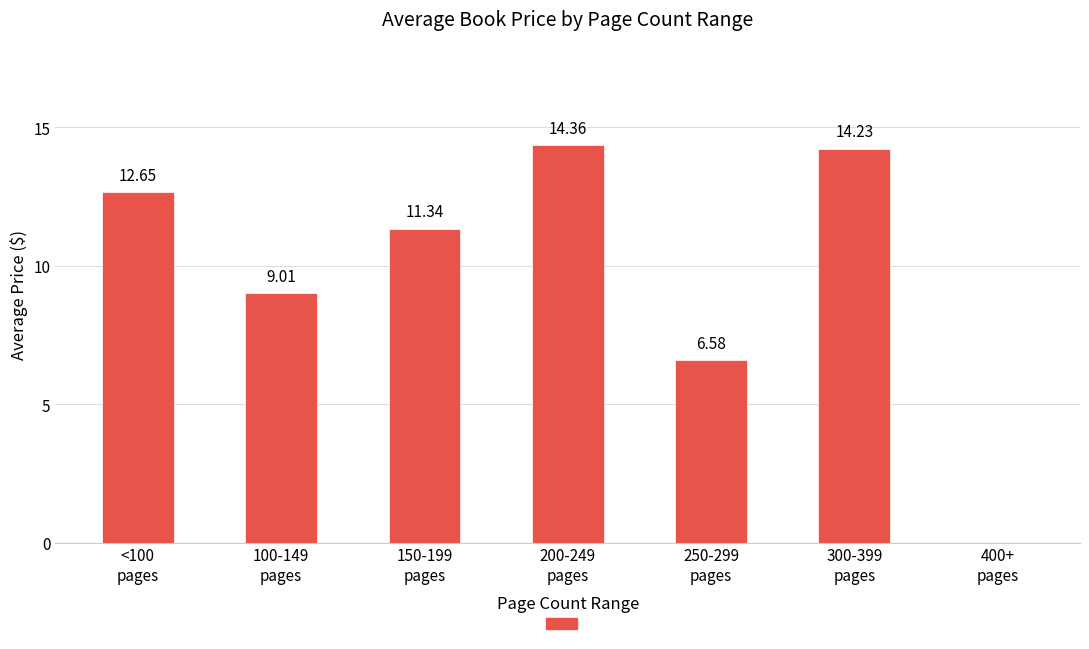

What is the greatest value displayed?

14.4